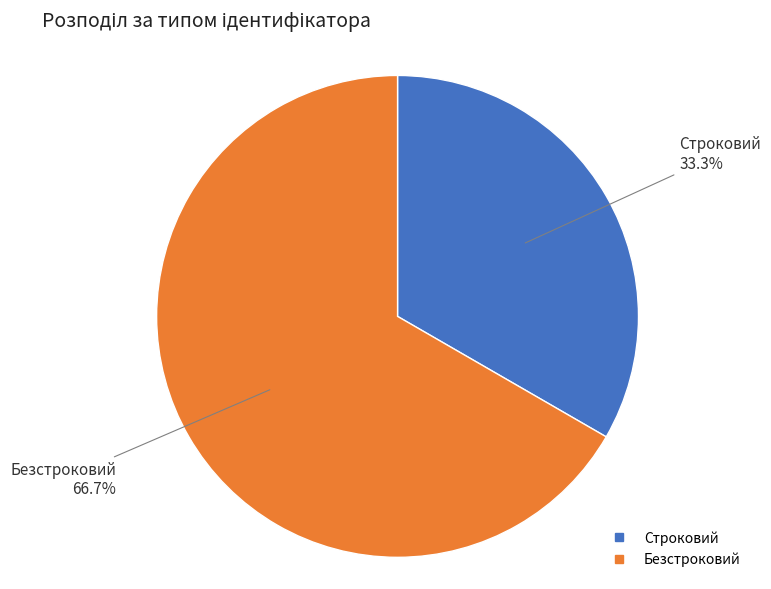

To the nearest percent, what is the combined percentage of Безстроковий and Строковий?

100%